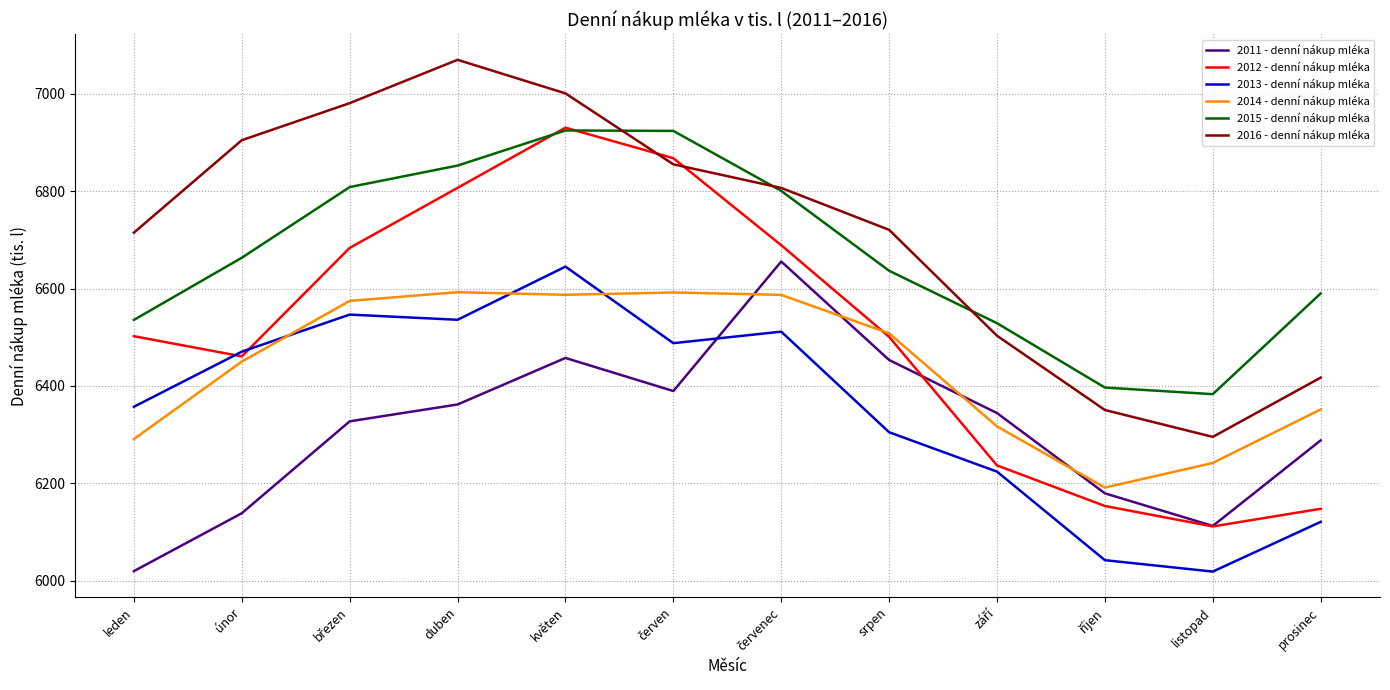

What is the difference between the maximum and minimum values in the 2013 - denní nákup mléka series?

626.3